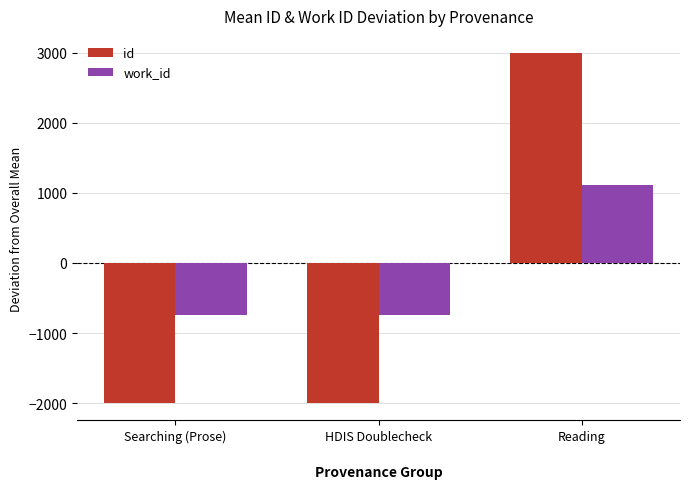

What is the difference between the highest and lowest values at Searching (Prose)?

1245.2